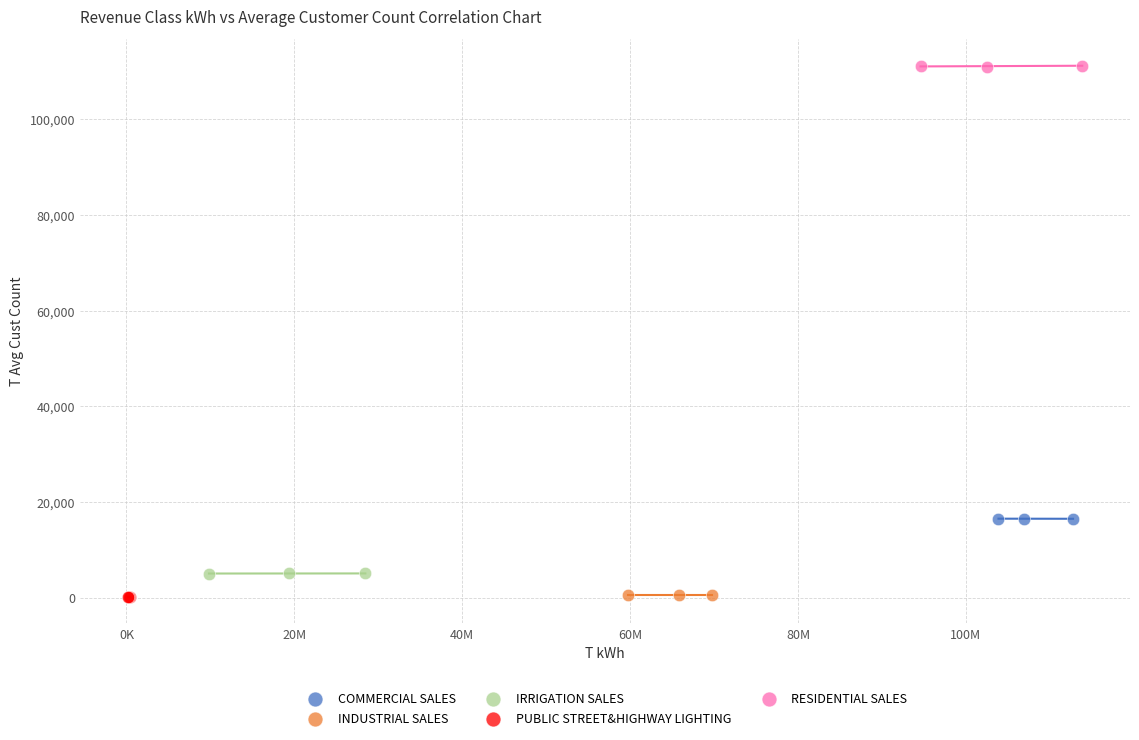

Which series reaches the maximum Y coordinate?

RESIDENTIAL SALES